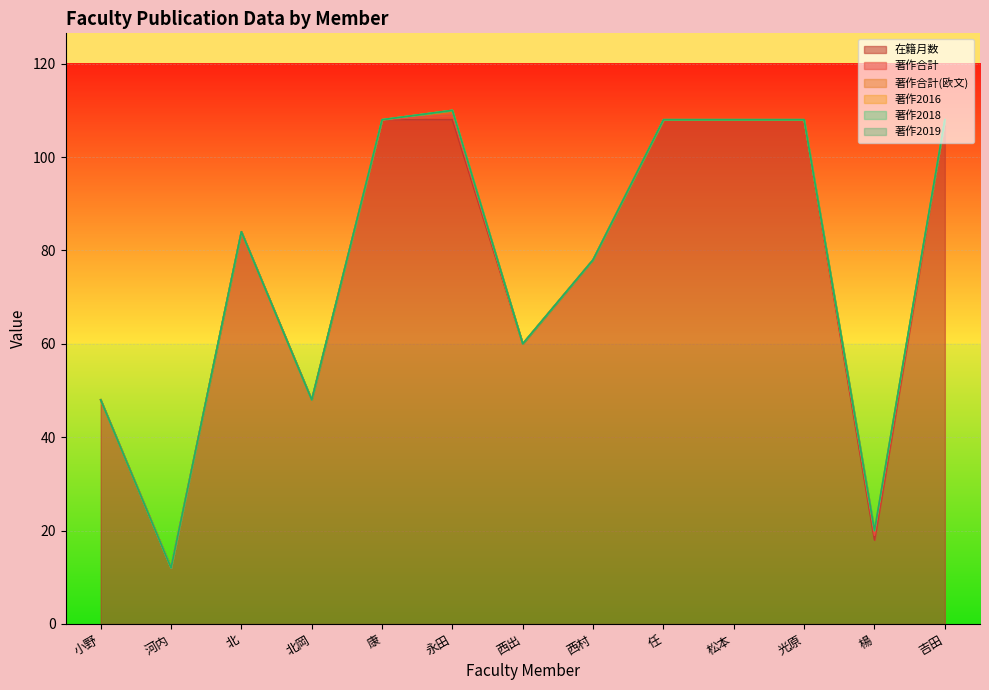

Count the number of data series in this chart.

6